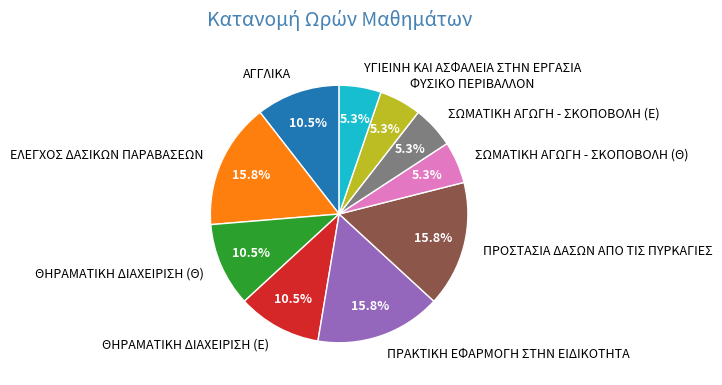

Does ΑΓΓΛΙΚΑ account for over 50% of the chart?

No